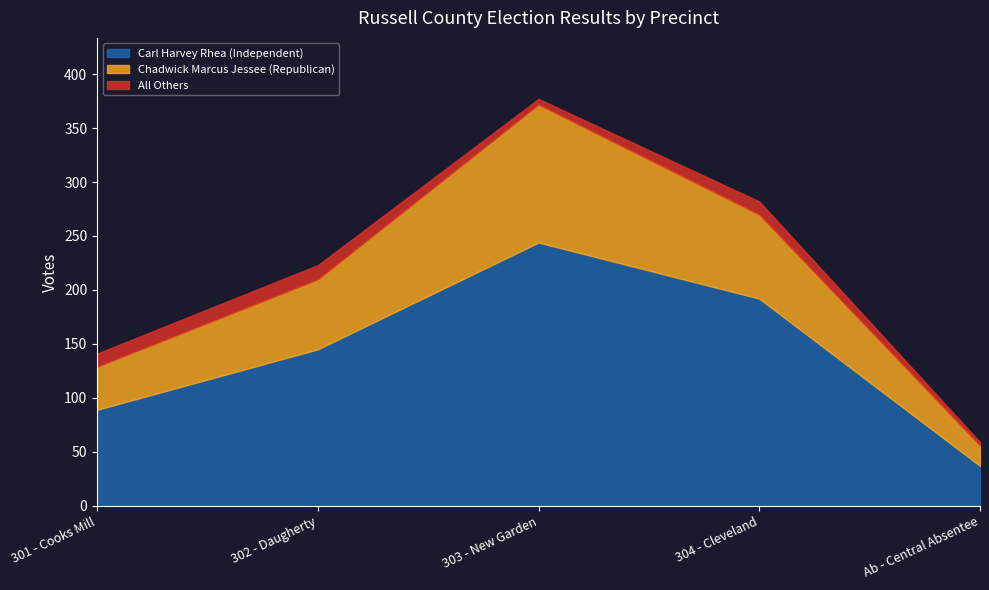

What are all the series names shown in the legend?

Carl Harvey Rhea (Independent), Chadwick Marcus Jessee (Republican), All Others